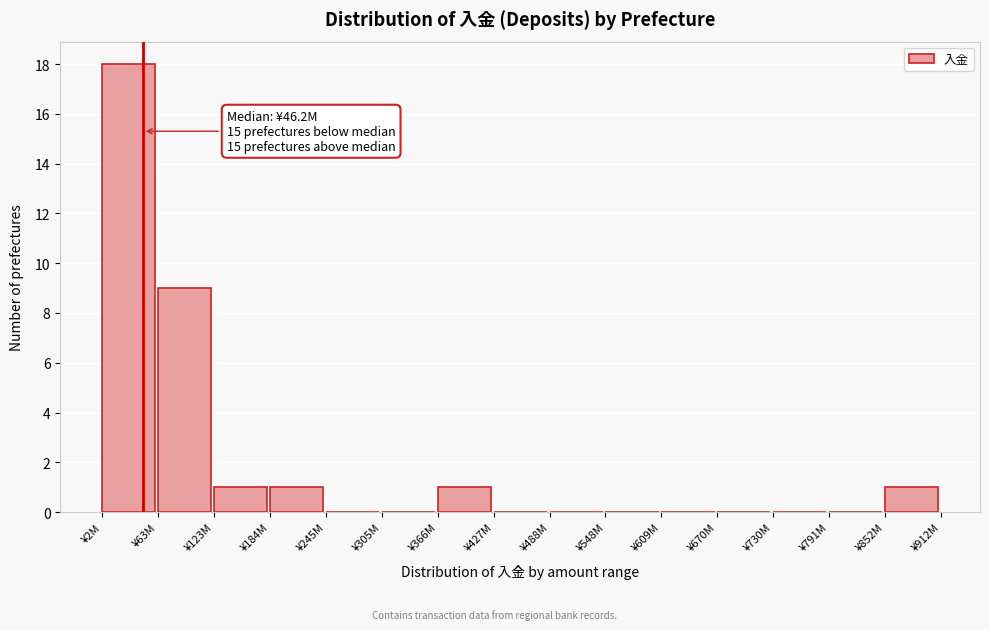

Reading left to right, list all the values displayed in this chart.

¥2M=18	¥63M=9	¥123M=1	¥184M=1	¥245M=0	¥305M=0	¥366M=1	¥427M=0	¥488M=0	¥548M=0	¥609M=0	¥670M=0	¥730M=0	¥791M=0	¥852M=1